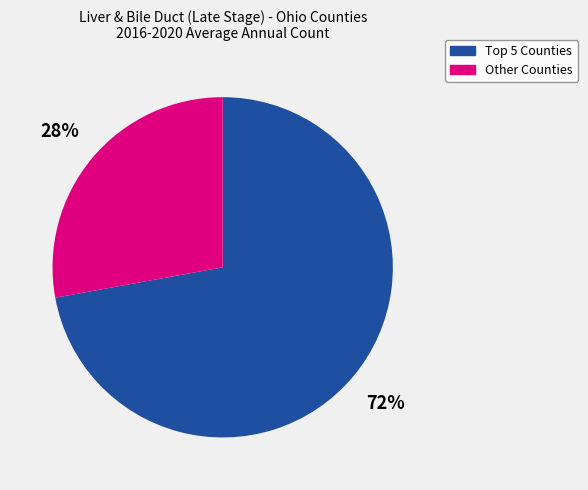

Is there a majority slice in this chart?

Yes